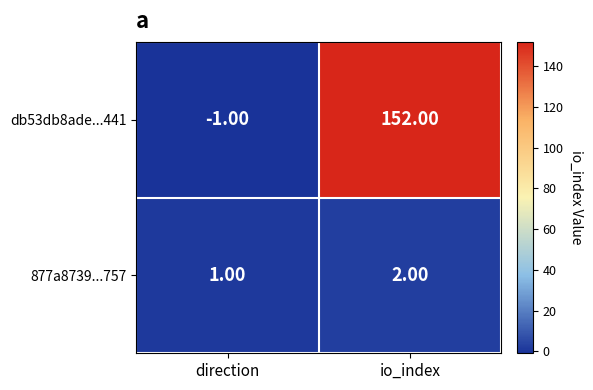

Rank the categories by 877a8739...757 value from lowest to highest.

direction, io_index